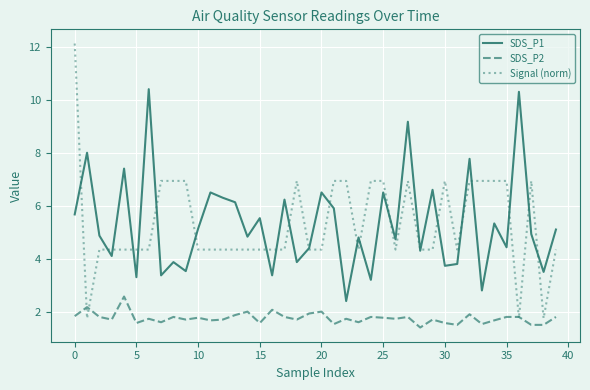

What is the maximum value for SDS_P2?

2.6